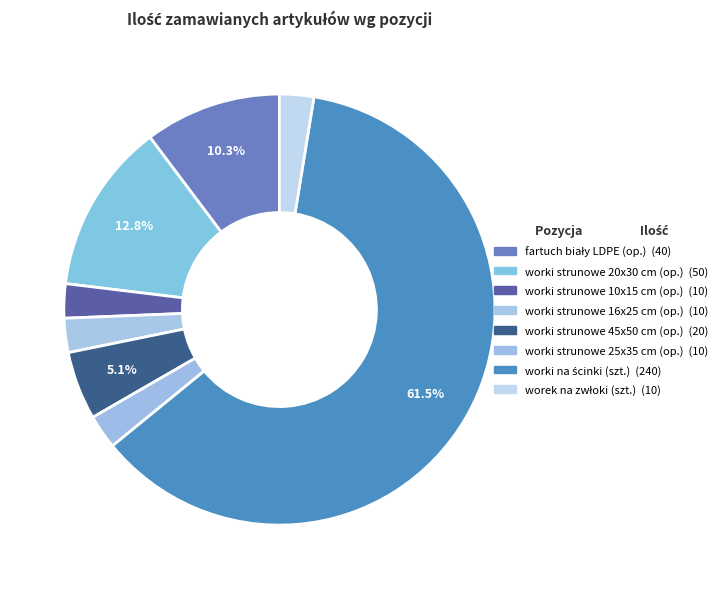

How many segments does this pie chart have?

8